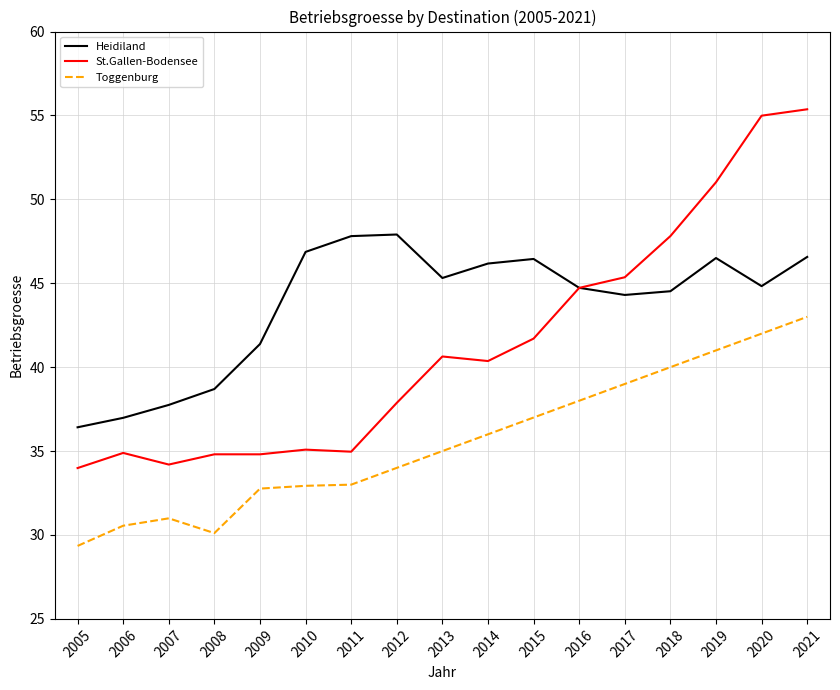

What is the spread (max minus min) of values at 2008?

8.6